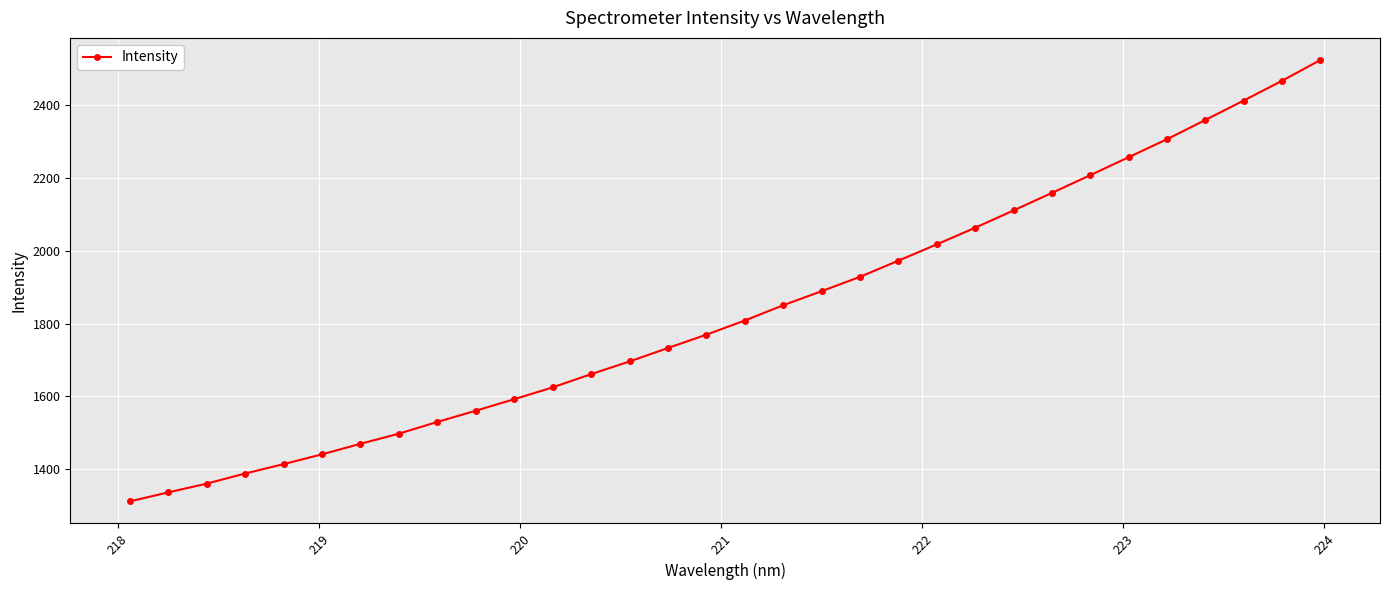

What is the value of the 3rd point from the left?

1359.4